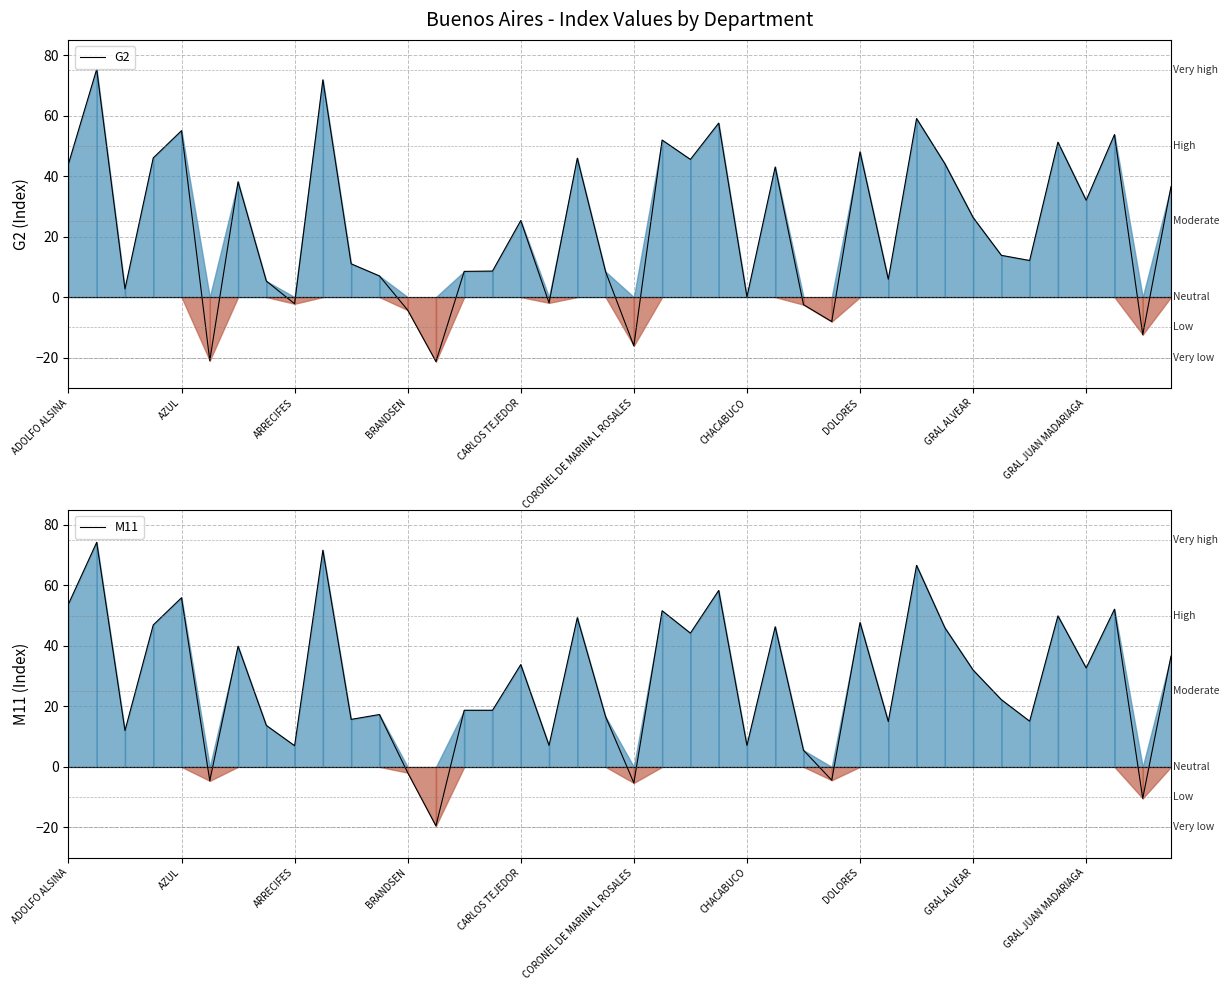

Reading left to right, transcribe all the data shown in this chart.

G2: 44.0	75.3	2.7	46.0	55.0	-21.0	38.1	5.3	-2.2	71.8	11.0	7.0	-4.3	-21.3	8.5	8.6	25.3	-1.9	45.9	8.4	-16.1	51.9	45.5	57.5	0.1	43.0	-2.5	-8.1	48.0	5.9	59.0	44.1	26.3	13.8	12.1	51.2	32.0	53.7	-12.4	36.5
M11: 53.8	74.2	12.0	46.9	55.9	-4.6	39.9	13.7	7.0	71.6	15.7	17.3	-1.9	-19.5	18.7	18.7	33.8	7.1	49.3	16.6	-5.3	51.6	44.2	58.3	7.1	46.3	5.5	-4.4	47.7	15.0	66.6	46.0	32.0	22.2	15.1	49.9	32.7	52.1	-10.4	36.6